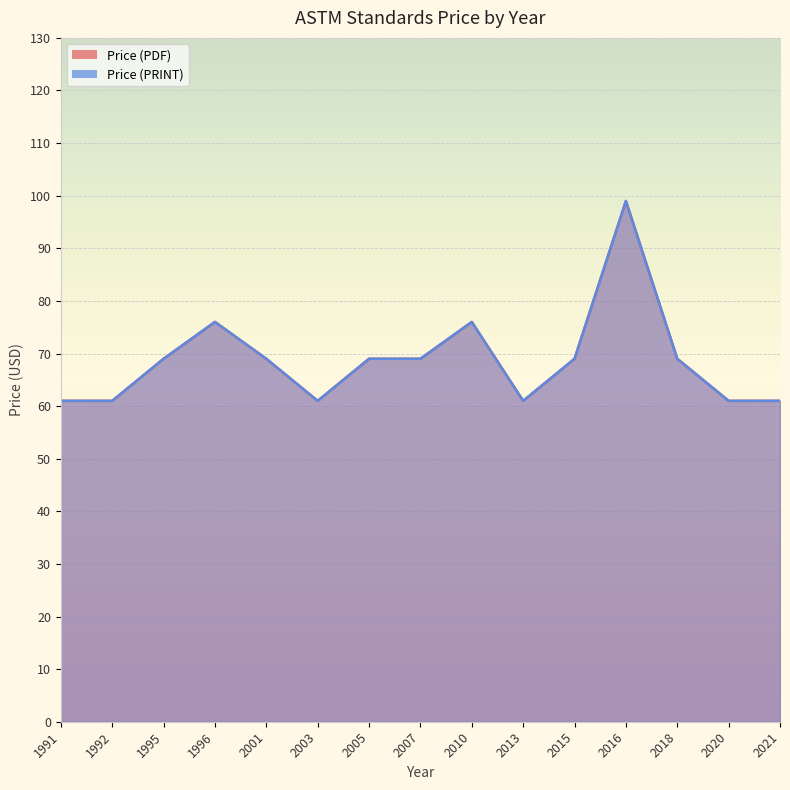

What is the difference between the second highest and minimum values in the Price (PRINT) series?

15